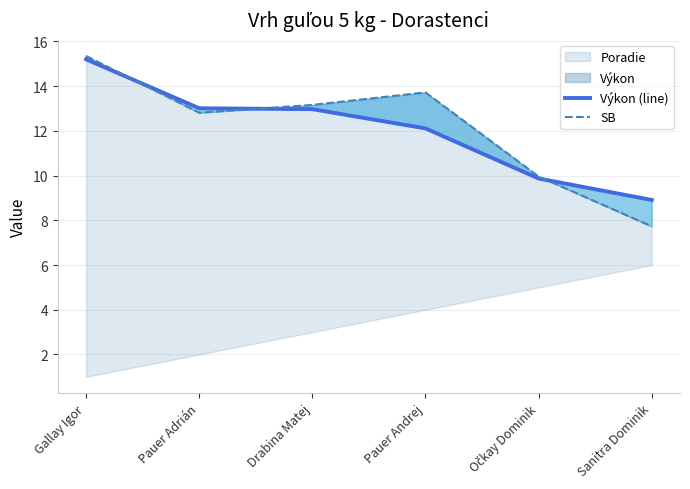

Reading left to right, transcribe all the data shown in this chart.

Výkon (line): Gallay Igor=15.2	Pauer Adrián=13.0	Drabina Matej=13.0	Pauer Andrej=12.1	Očkay Dominik=9.9	Sanitra Dominik=8.9
SB: Gallay Igor=15.3	Pauer Adrián=12.8	Drabina Matej=13.2	Pauer Andrej=13.7	Očkay Dominik=10.0	Sanitra Dominik=7.7